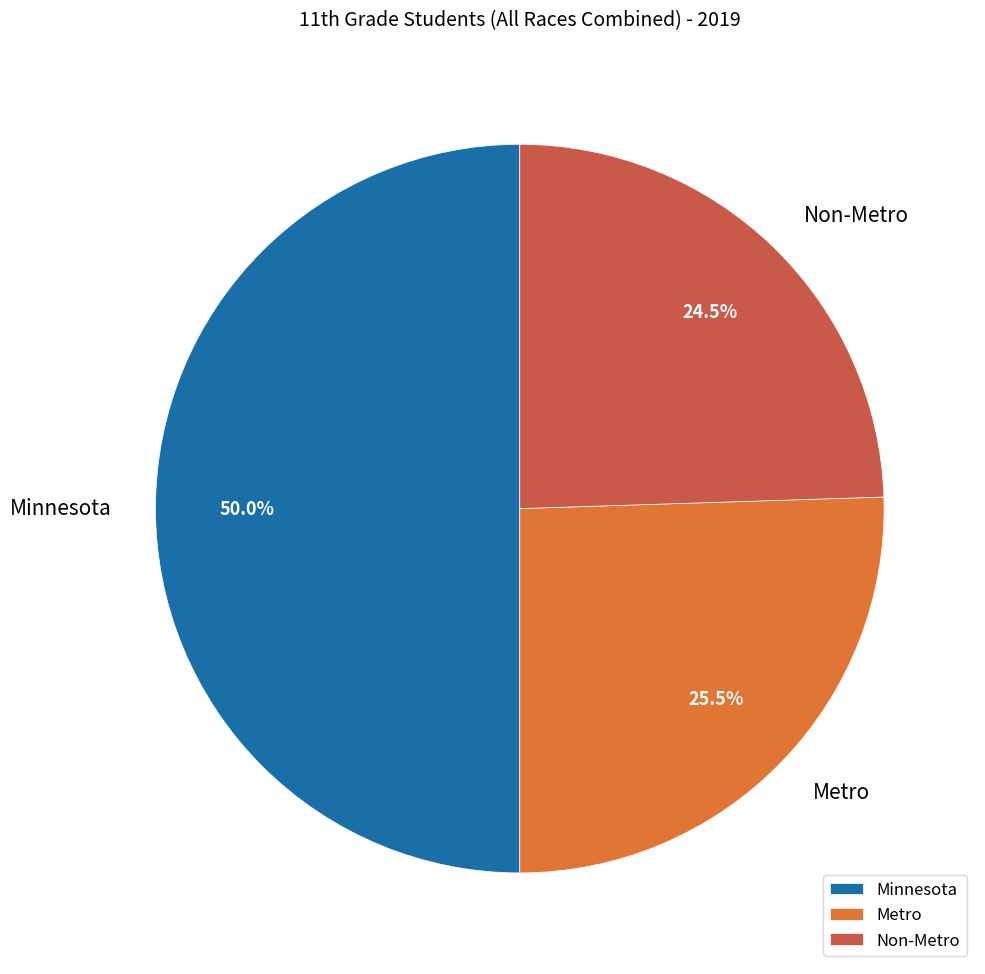

Which category has the smallest portion of the pie?

Non-Metro